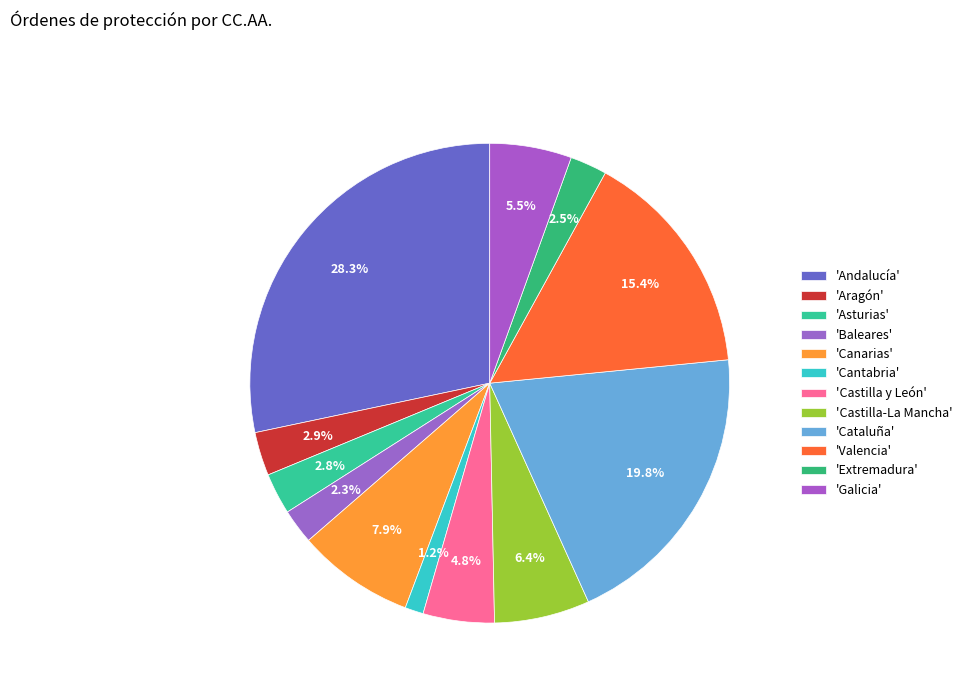

How many segments does this pie chart have?

12